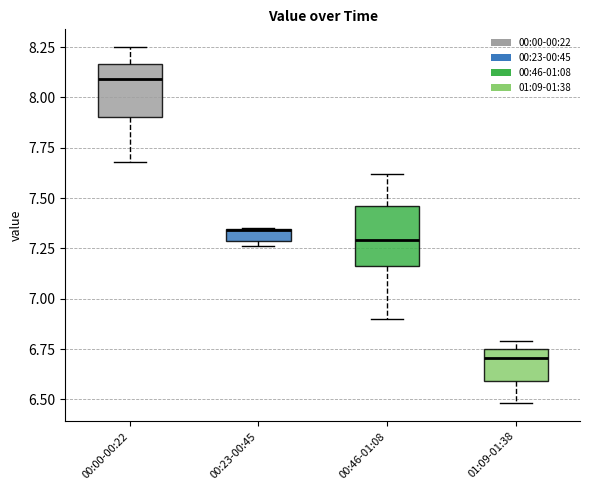

Where is the upper edge of the box for 00:46-01:08 on the y-axis? The values are not printed on the chart, so give them approximately, as read against the axis.

7.45